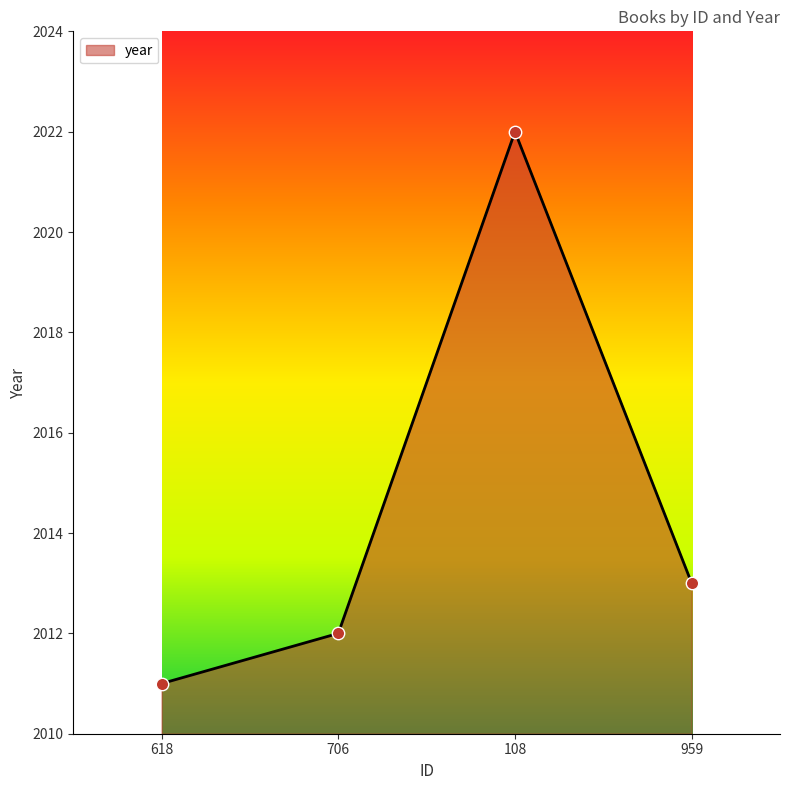

What is the change in value from 618 to 959?

+2